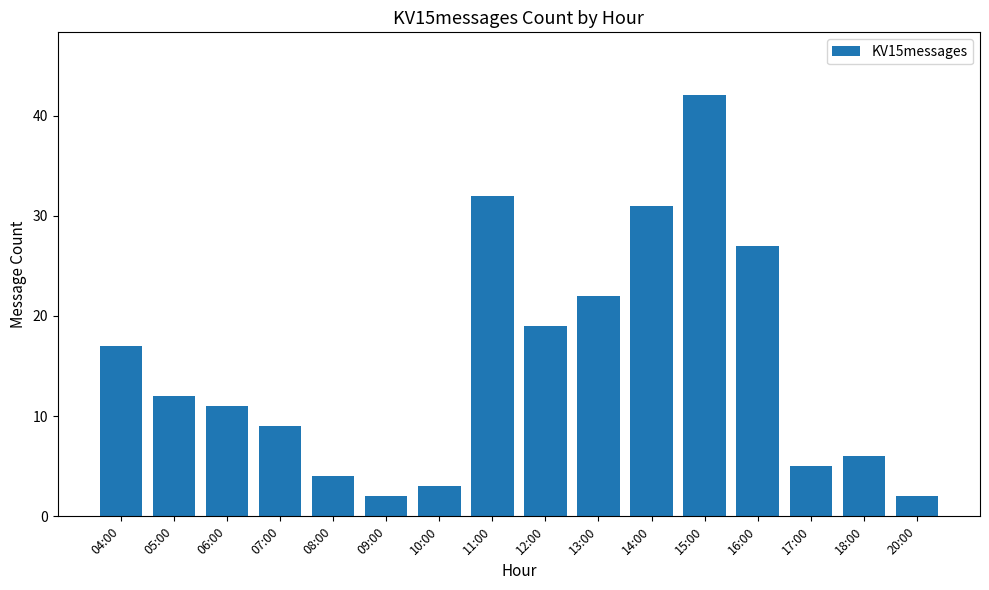

What is the average value?

15